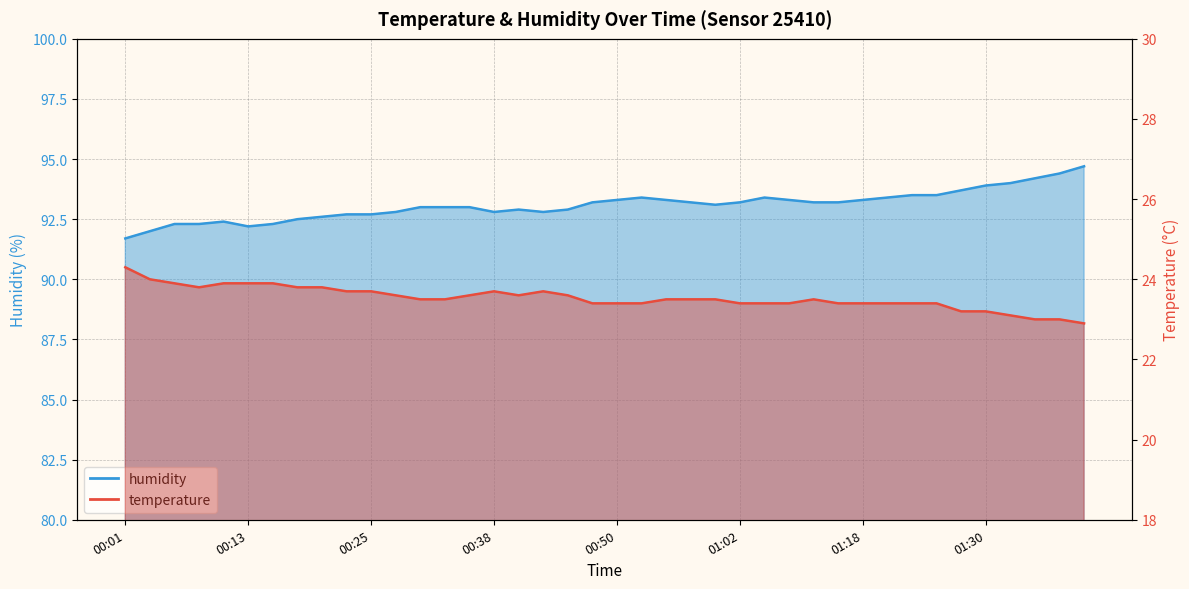

What is the label of the 21st point from the right?

00:47